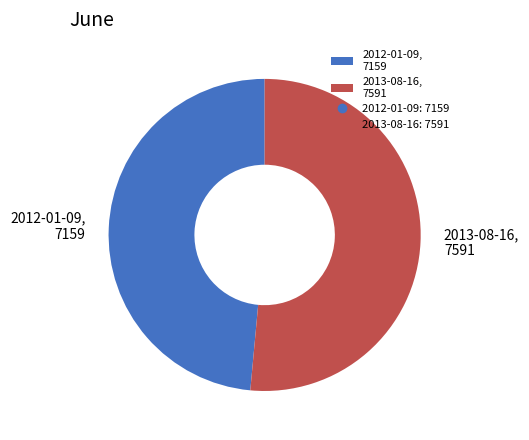

Combined, do 2012-01-09 and 2013-08-16 account for over 50%?

Yes